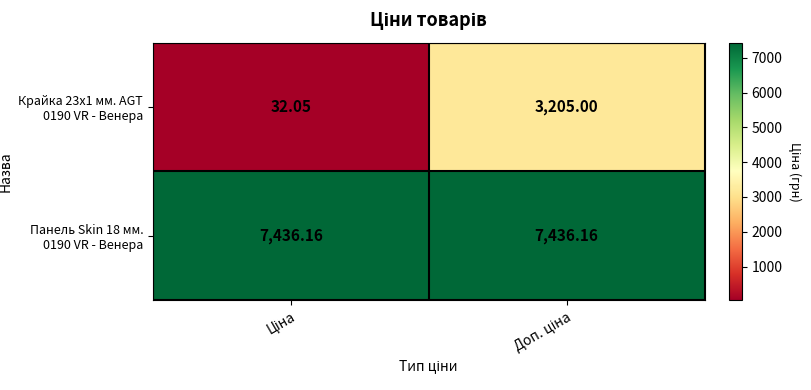

At Ціна, list the series in order from smallest to largest.

Крайка 23x1 мм. AGT 0190 VR - Венера, Панель Skin 18 мм. 0190 VR - Венера